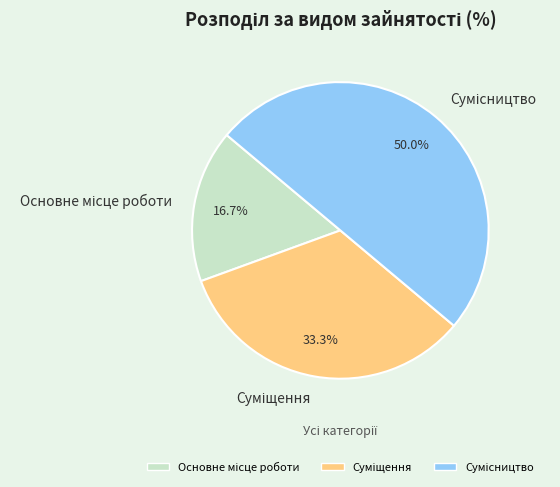

Count the number of slices in the pie.

3